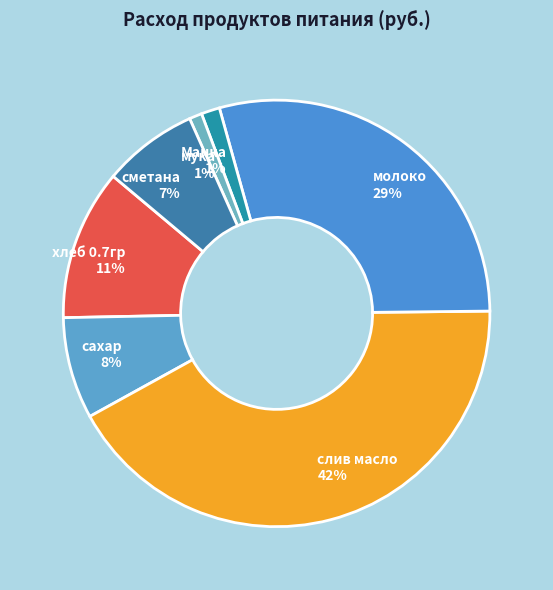

True or false: мука accounts for 11% of the total.

False